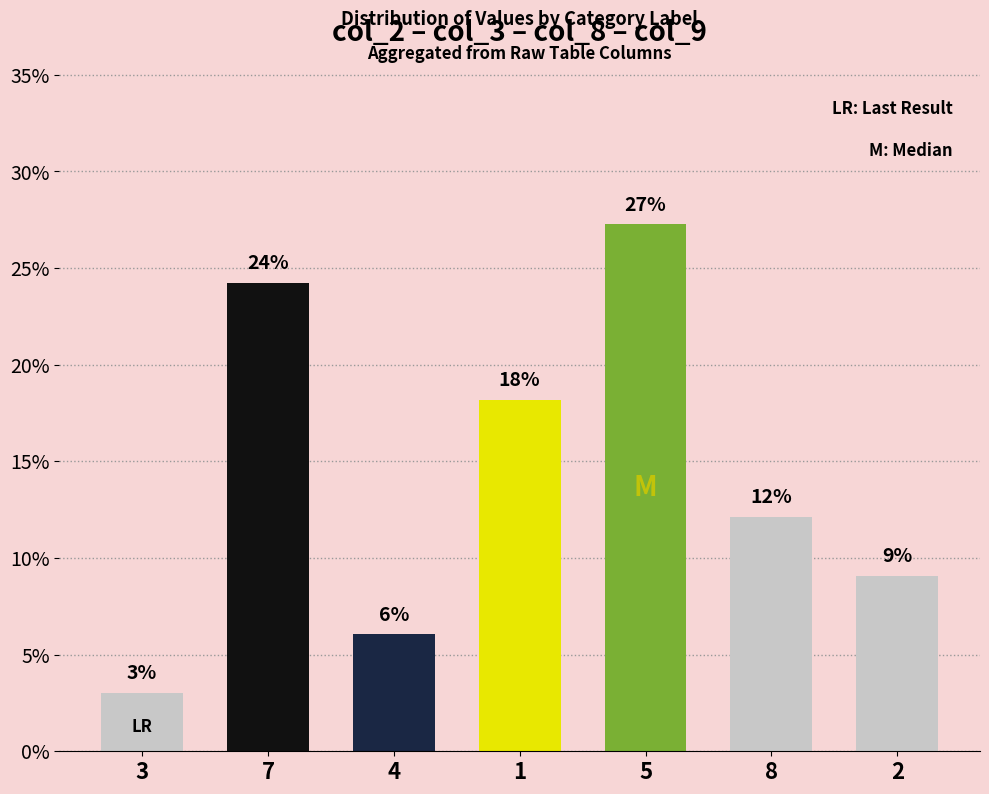

Does the chart contain stacked bars?

No